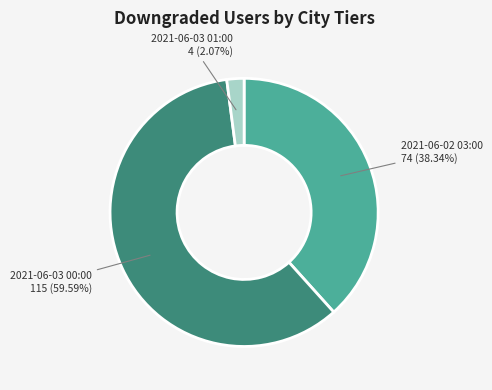

Is there any slice that represents more than half of the pie?

Yes